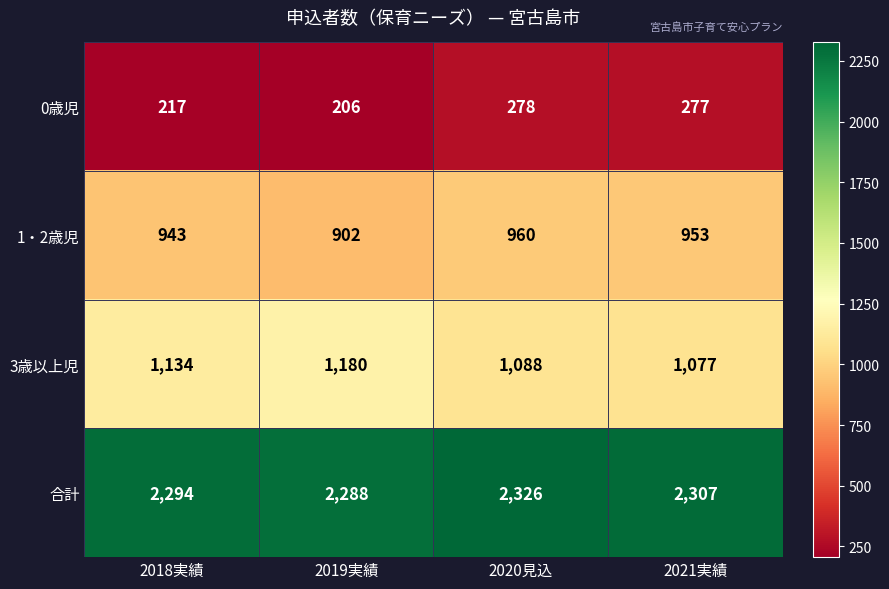

What is the difference between the maximum and minimum values in the 3歳以上児 series?

103